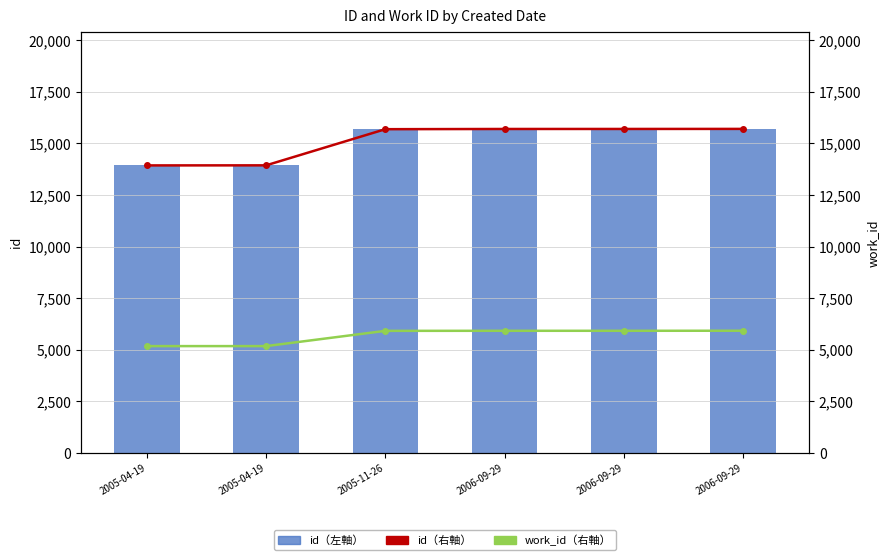

At which label does work_id（右軸） reach its minimum?

2005-04-19